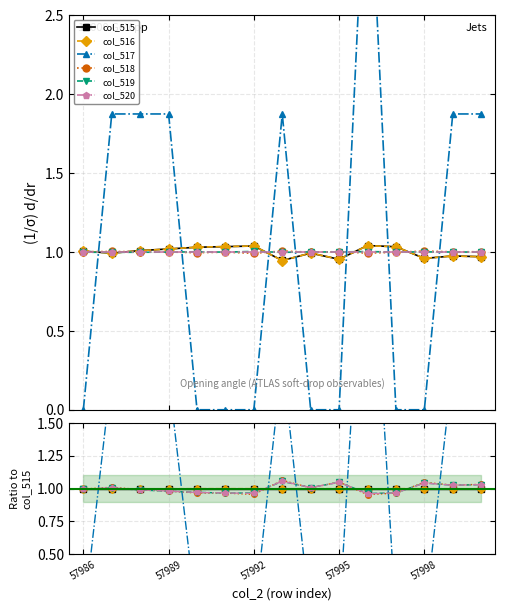

What is the total value across all series at 5?

4.9